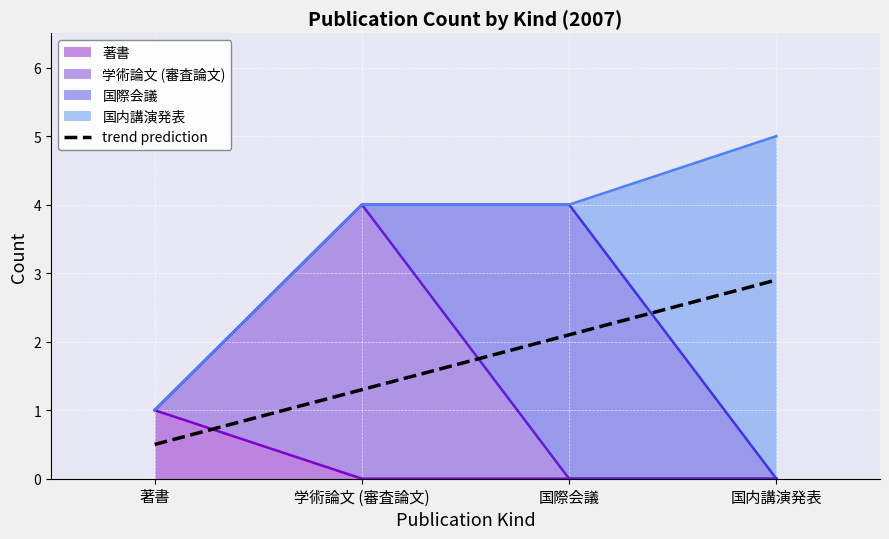

Reading left to right, extract all data points from this chart.

著書: 著書=1	学術論文 (審査論文)=0	国際会議=0	国内講演発表=0
学術論文 (審査論文): 著書=0	学術論文 (審査論文)=4	国際会議=0	国内講演発表=0
国際会議: 著書=0	学術論文 (審査論文)=0	国際会議=4	国内講演発表=0
国内講演発表: 著書=0	学術論文 (審査論文)=0	国際会議=0	国内講演発表=5